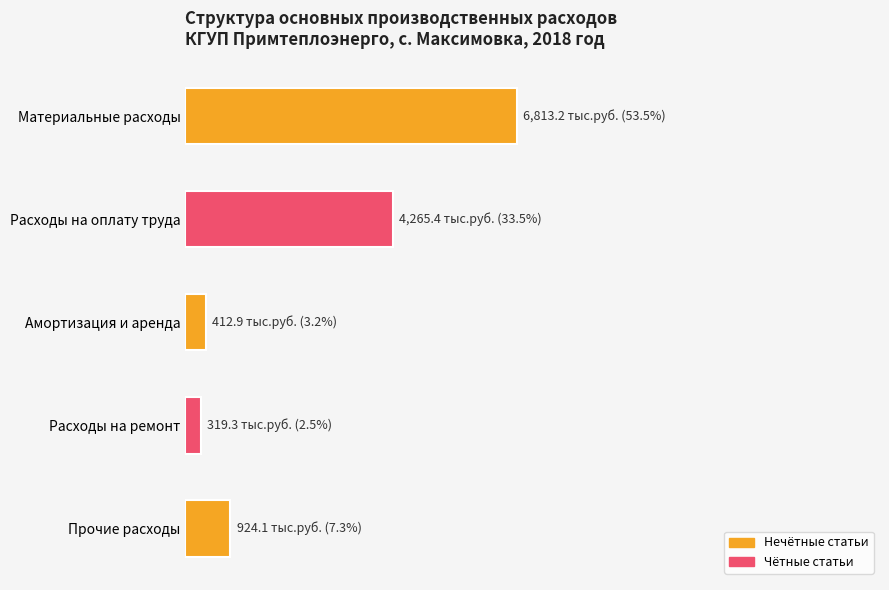

How many values are below 924?

2